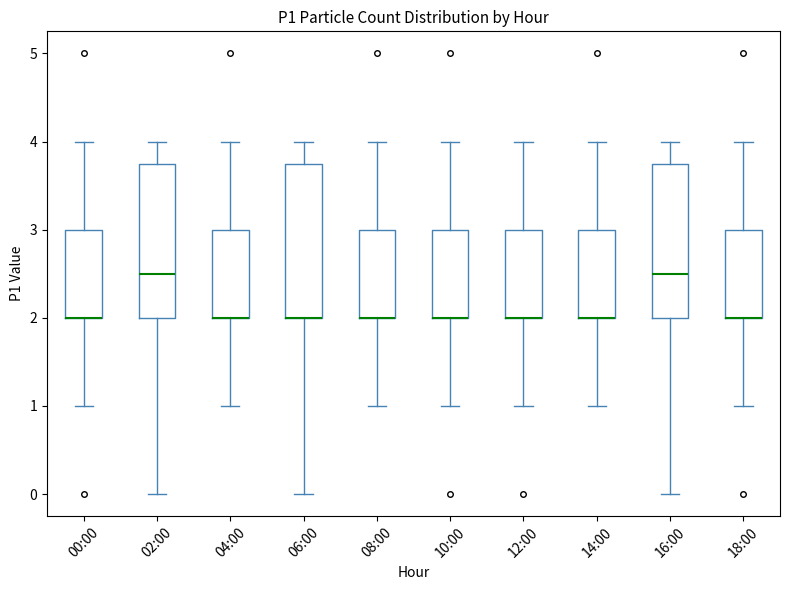

Reading left to right, read every box against the y-axis: the position of its median line, the range the box covers, and the ends of its whiskers. The values are not printed on the chart, so give them approximately, as read against the axis.

00:00: median 2.0 (drawn on the box's lower edge), box 2.0 to 3.0, whiskers 1.0 to 4.0
02:00: median 2.5, box 2.0 to 3.8, whiskers 0.0 to 4.0
04:00: median 2.0 (drawn on the box's lower edge), box 2.0 to 3.0, whiskers 1.0 to 4.0
06:00: median 2.0 (drawn on the box's lower edge), box 2.0 to 3.8, whiskers 0.0 to 4.0
08:00: median 2.0 (drawn on the box's lower edge), box 2.0 to 3.0, whiskers 1.0 to 4.0
10:00: median 2.0 (drawn on the box's lower edge), box 2.0 to 3.0, whiskers 1.0 to 4.0
12:00: median 2.0 (drawn on the box's lower edge), box 2.0 to 3.0, whiskers 1.0 to 4.0
14:00: median 2.0 (drawn on the box's lower edge), box 2.0 to 3.0, whiskers 1.0 to 4.0
16:00: median 2.5, box 2.0 to 3.8, whiskers 0.0 to 4.0
18:00: median 2.0 (drawn on the box's lower edge), box 2.0 to 3.0, whiskers 1.0 to 4.0